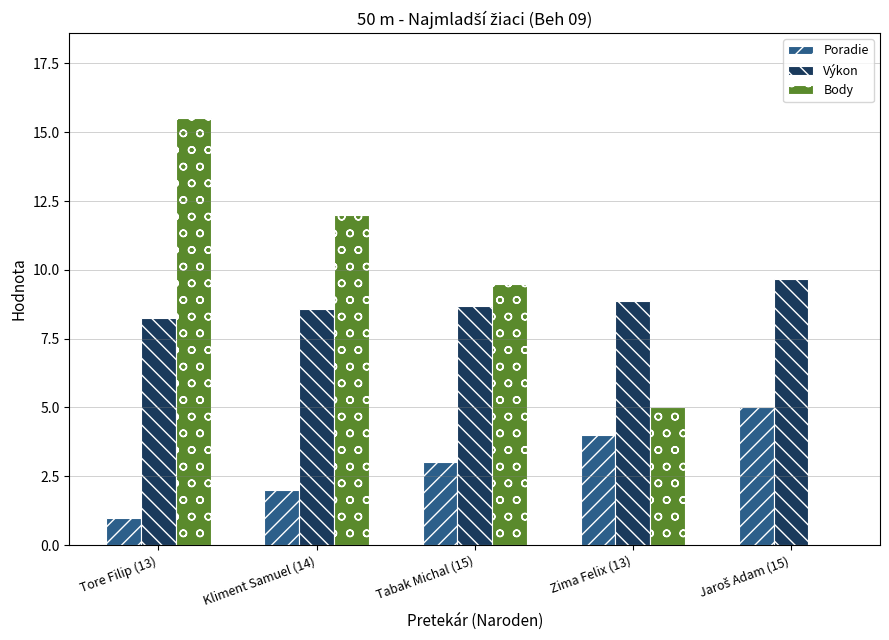

What are all the series names shown in the legend?

Poradie, Výkon, Body